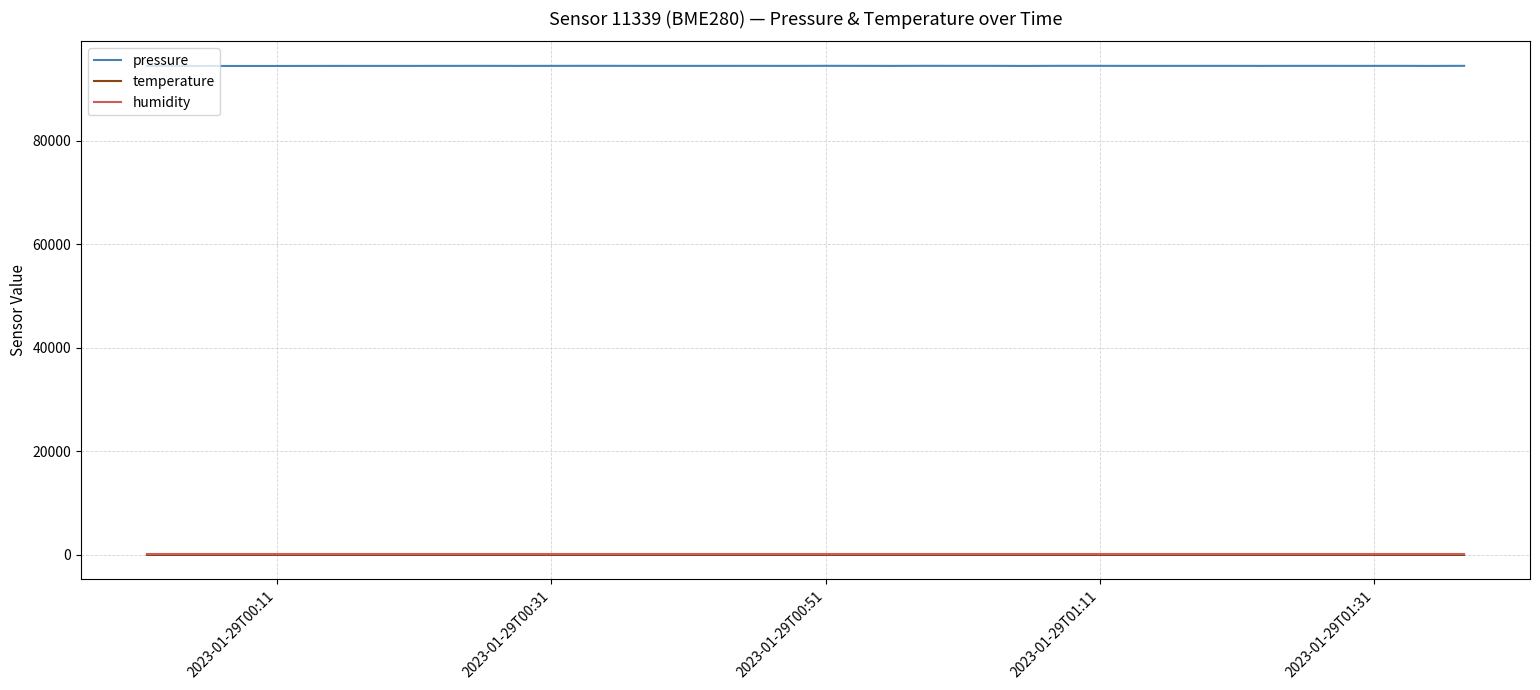

What is the minimum value for pressure?

94436.0